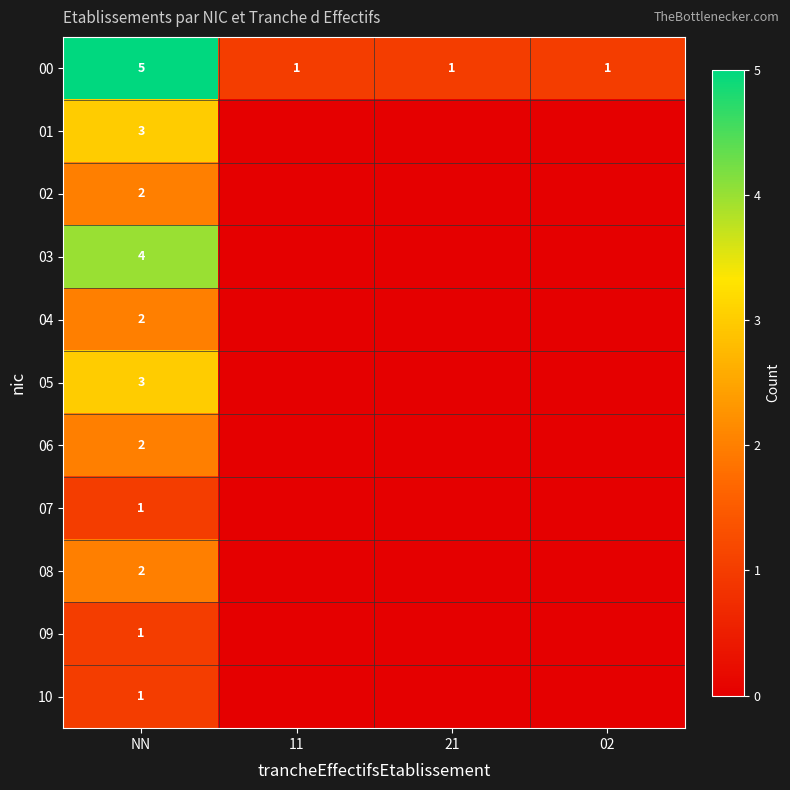

The 03 series shows 1 at NN. True or false?

False